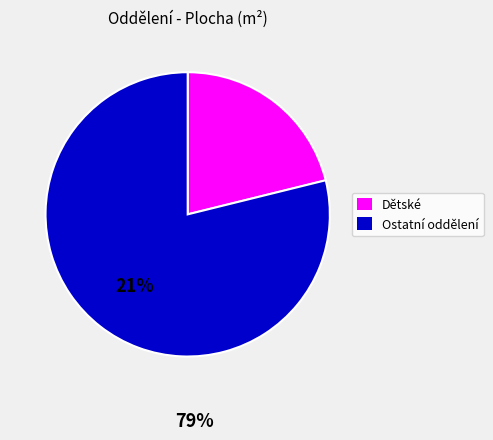

Does any single category account for the majority?

Yes